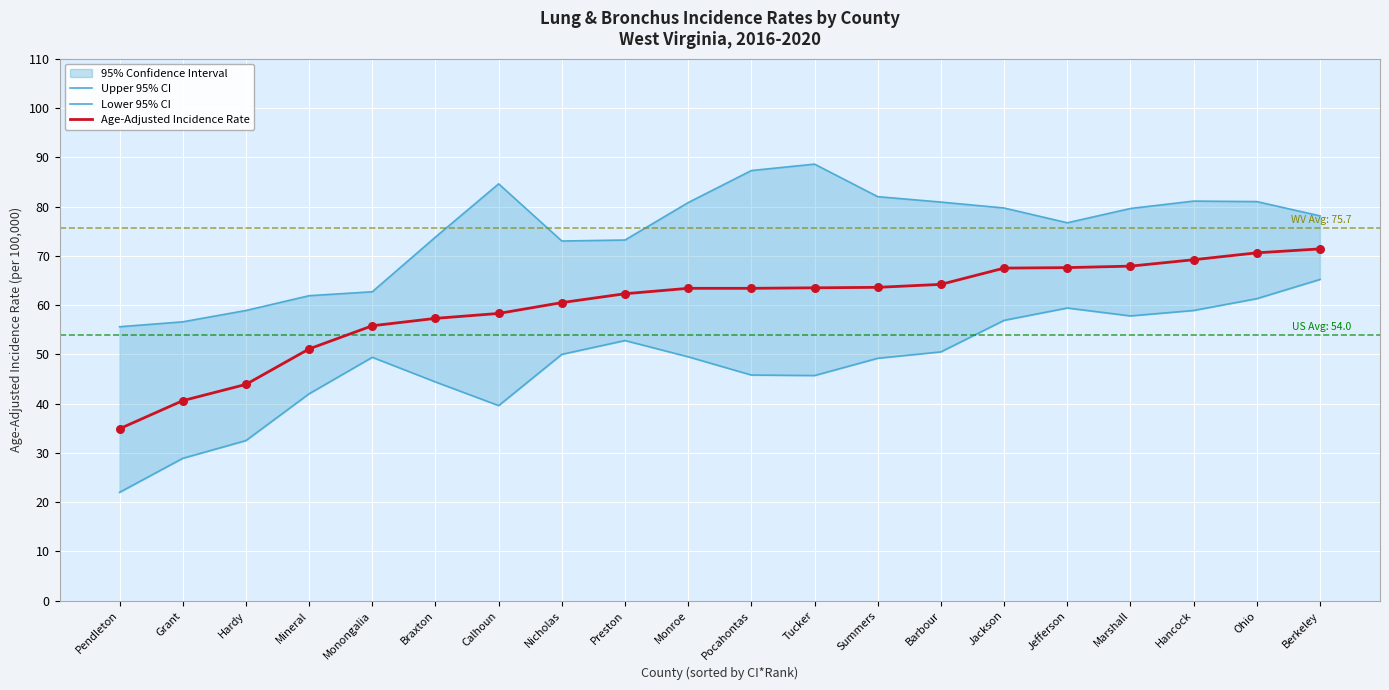

Which series has the largest Y range (max minus min)?

Lower 95% CI